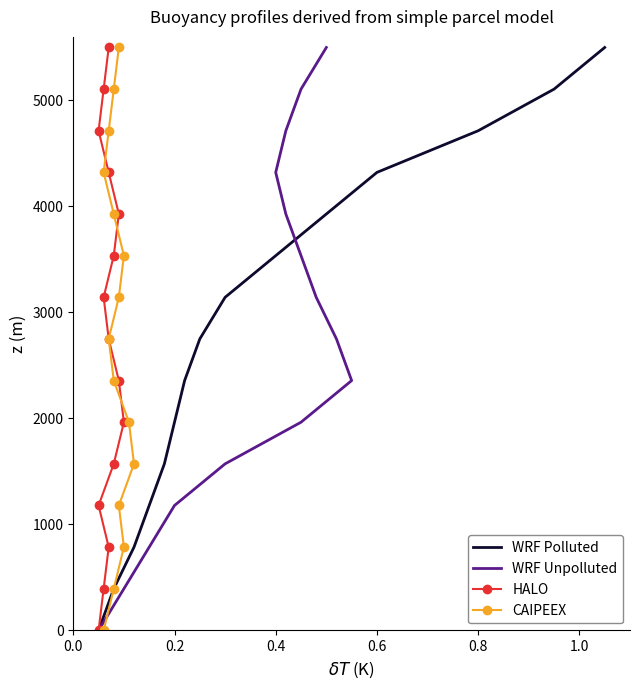

What is the highest value of the WRF Polluted series?

5500.0